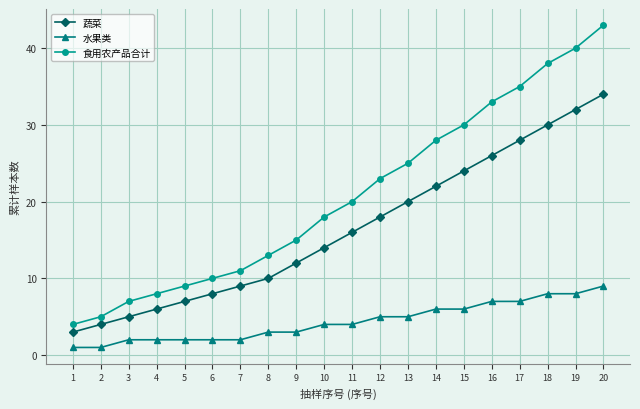

Which series has the largest range (max minus min)?

食用农产品合计